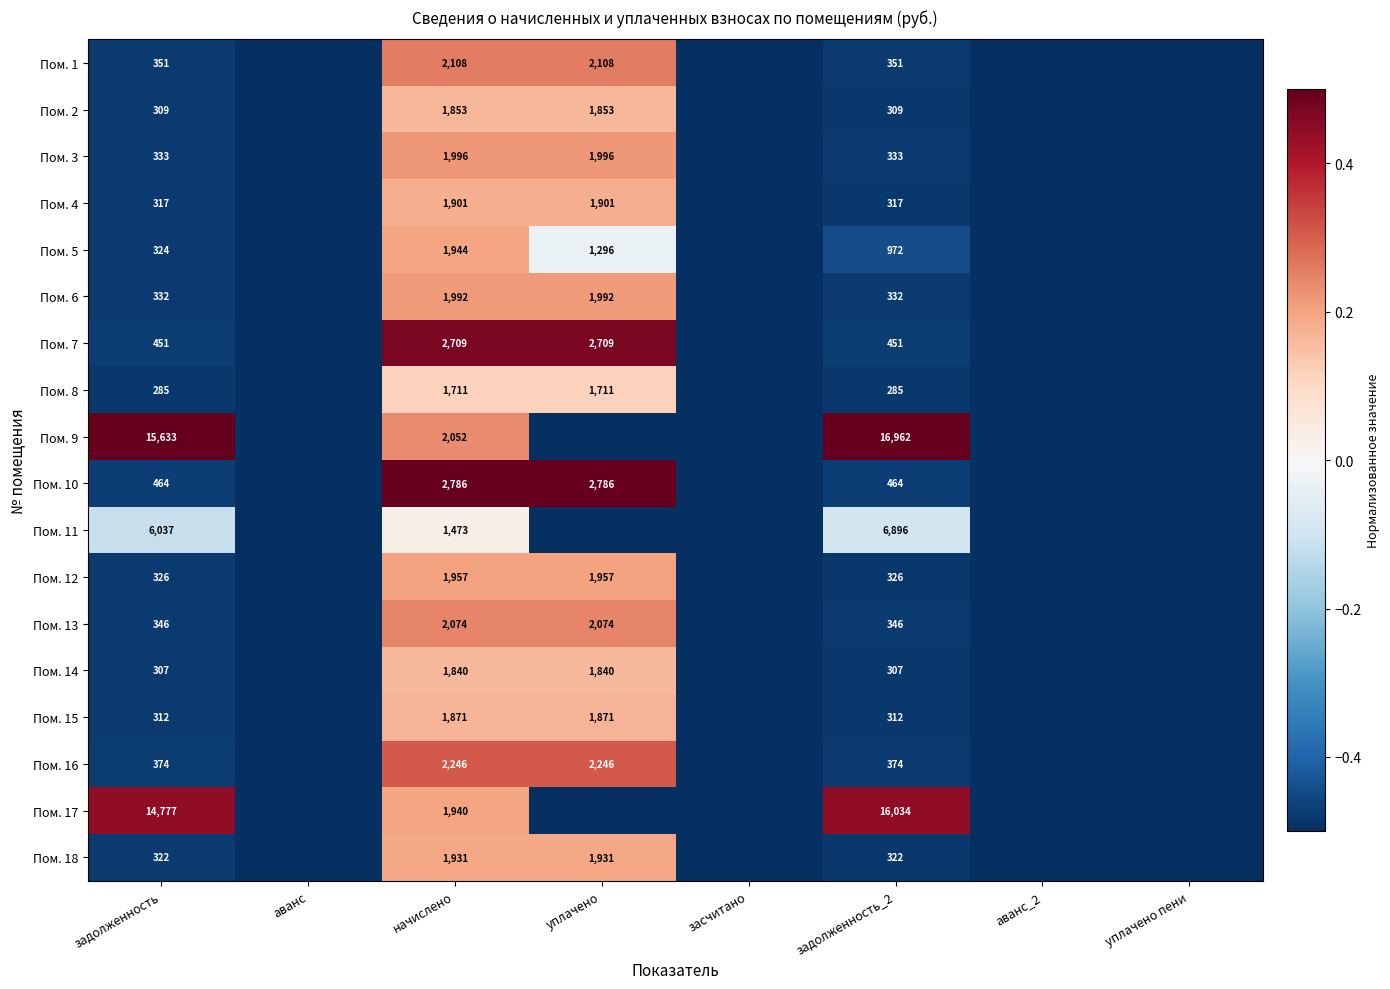

Is the value of Пом. 8 at уплачено greater than the value of Пом. 1 at задолженность?

Yes